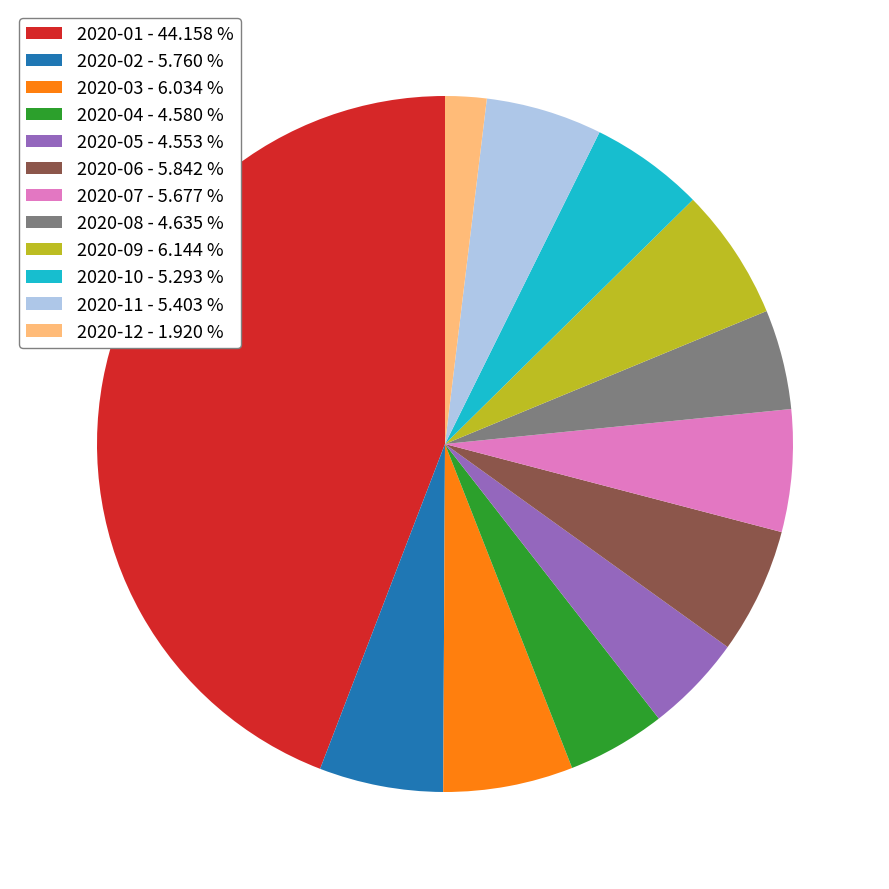

Which category has the biggest portion of the pie?

2020-01